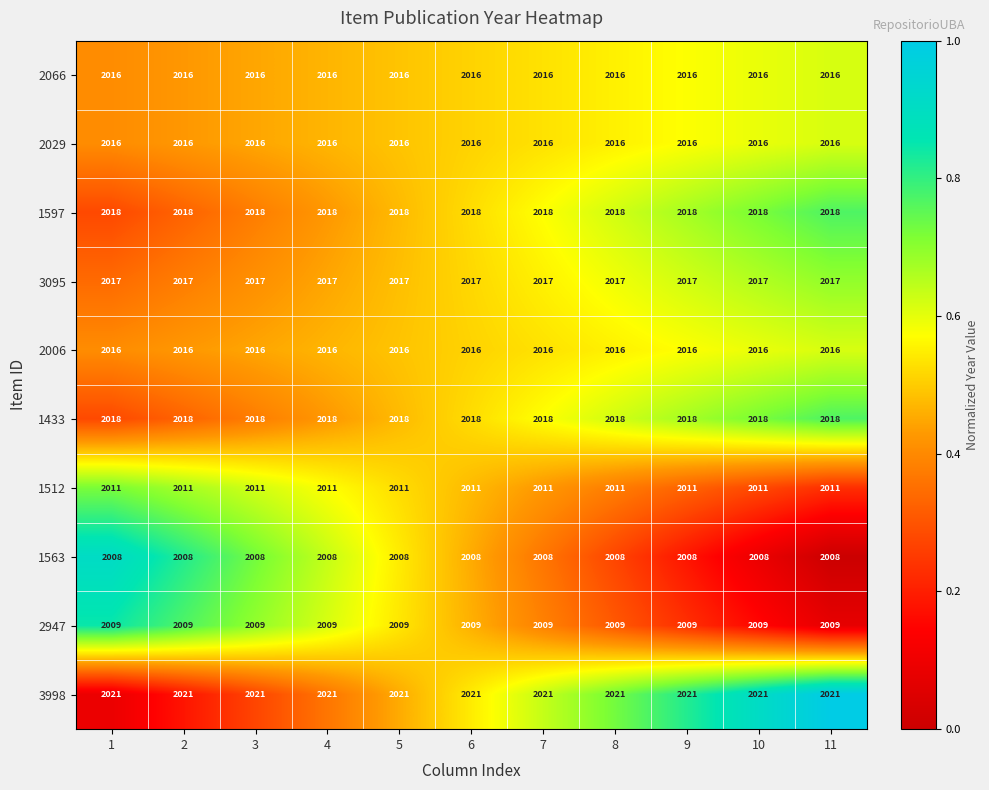

What is the maximum value shown in the chart?

2021